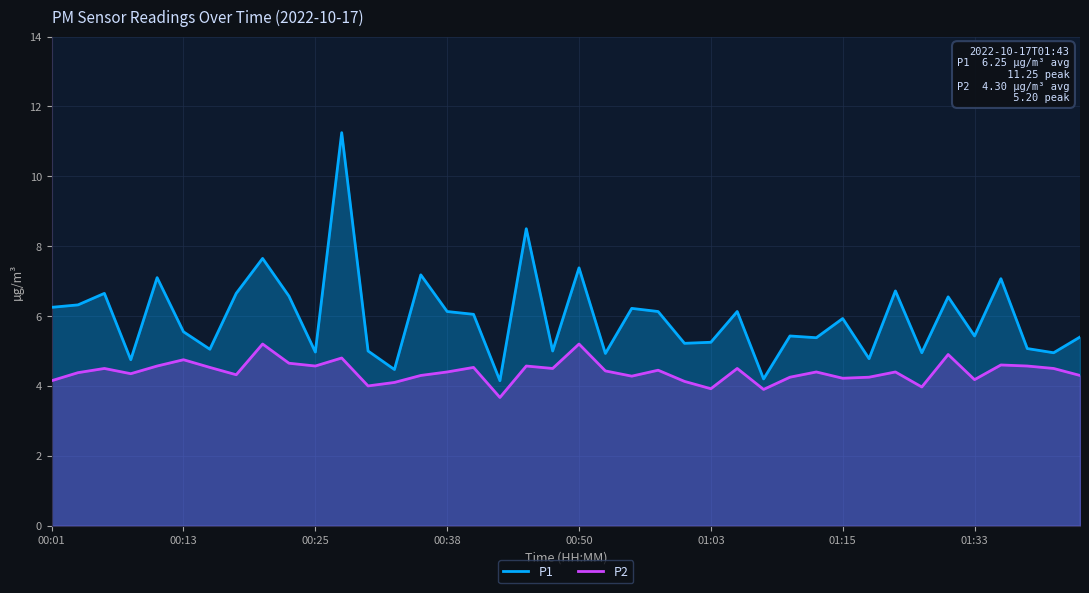

What is the minimum value for P2?

3.7